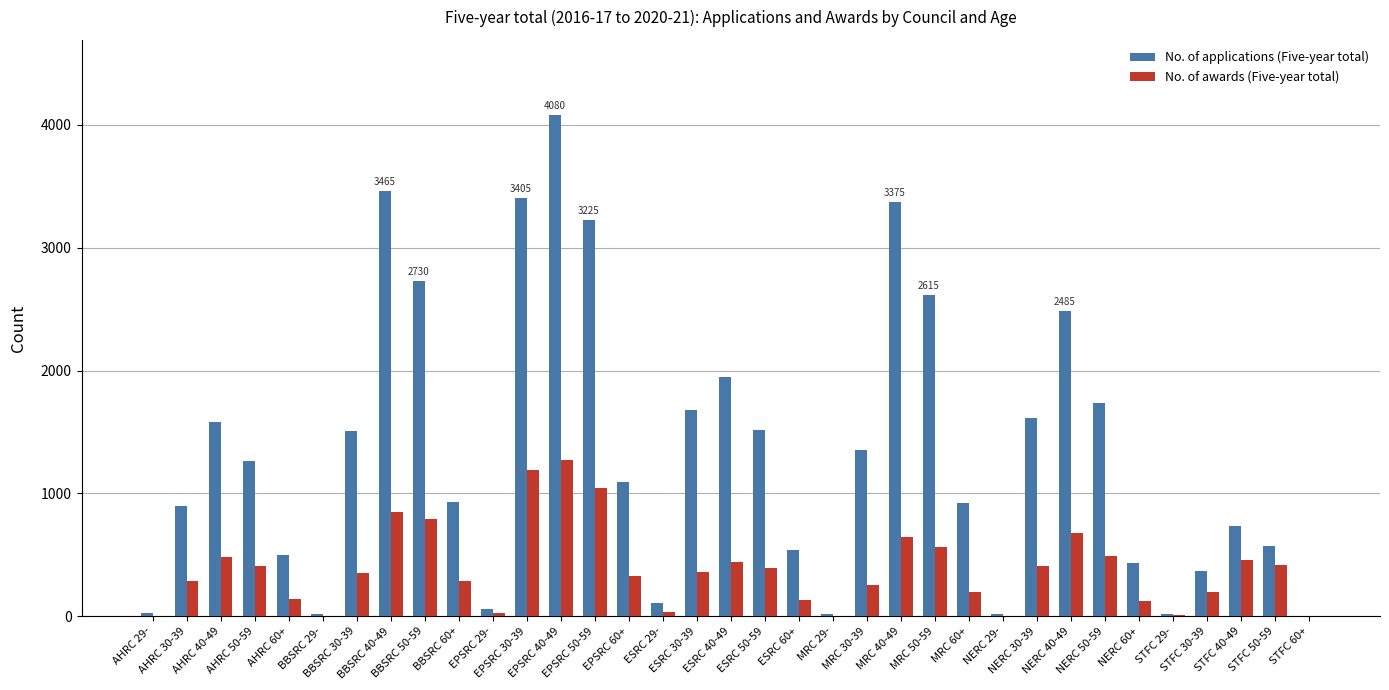

Which series has the largest total across all categories?

No. of applications (Five-year total)